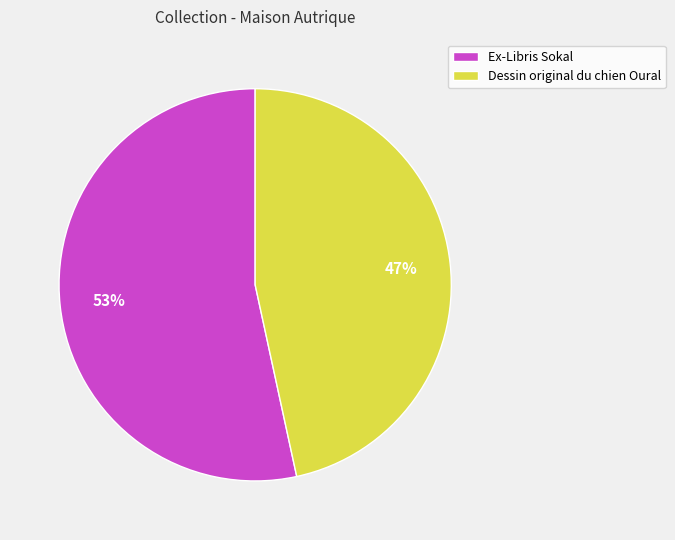

To the nearest percent, what is the combined percentage of Dessin original du chien Oural and Ex-Libris Sokal?

100%